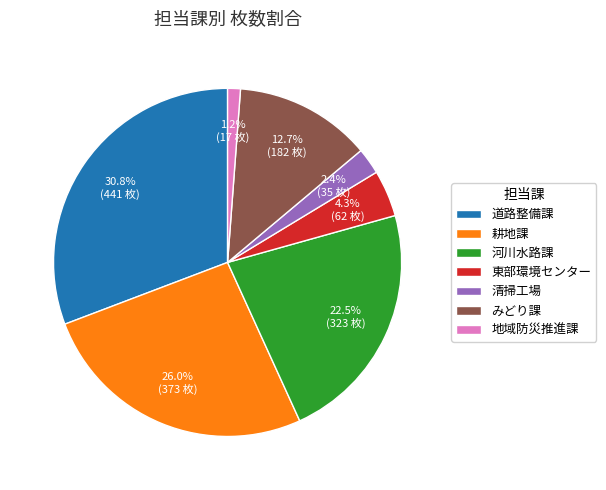

Is there a majority slice in this chart?

No